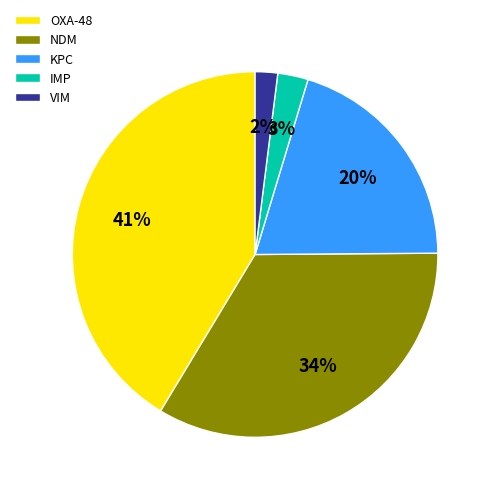

Which slice is the smallest?

VIM